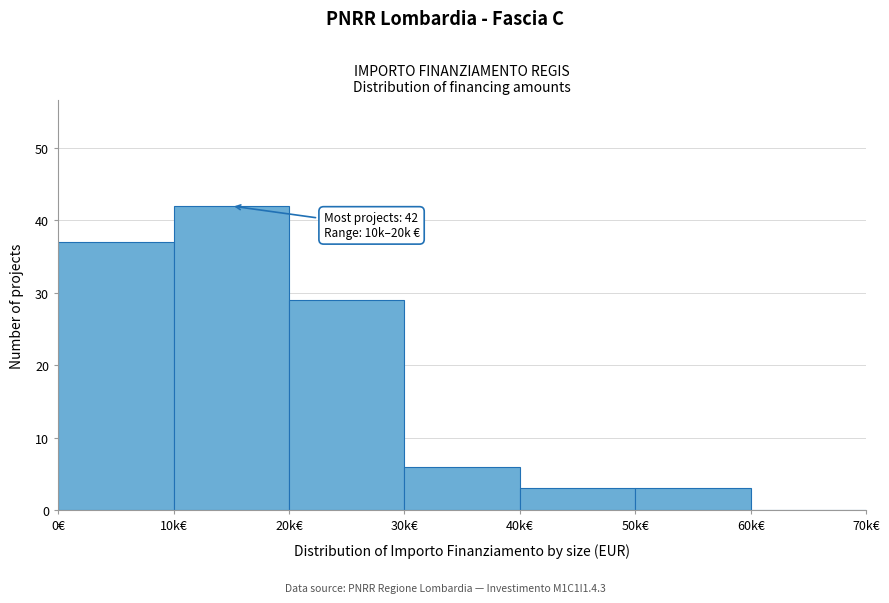

Reading right to left, transcribe all the data shown in this chart.

60k€=0	50k€=3	40k€=3	30k€=6	20k€=29	10k€=42	0€=37